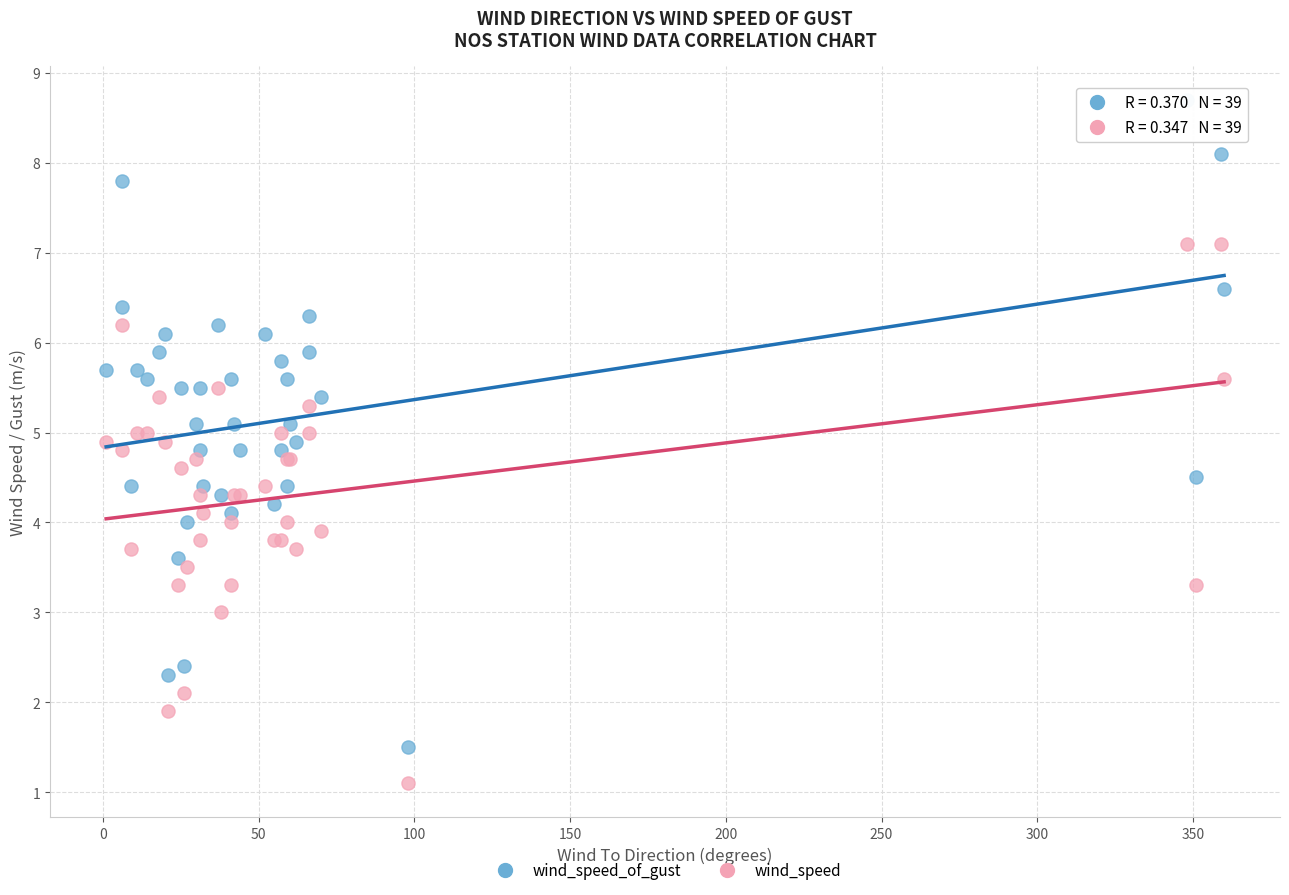

What is the X range (max minus min) for the scatter plot?

359.0